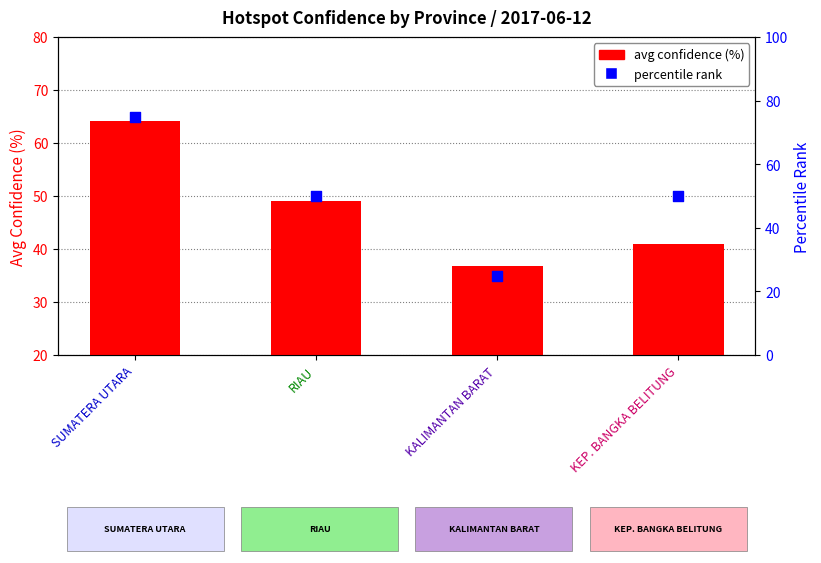

What is the total value across all series at KALIMANTAN BARAT?

61.7